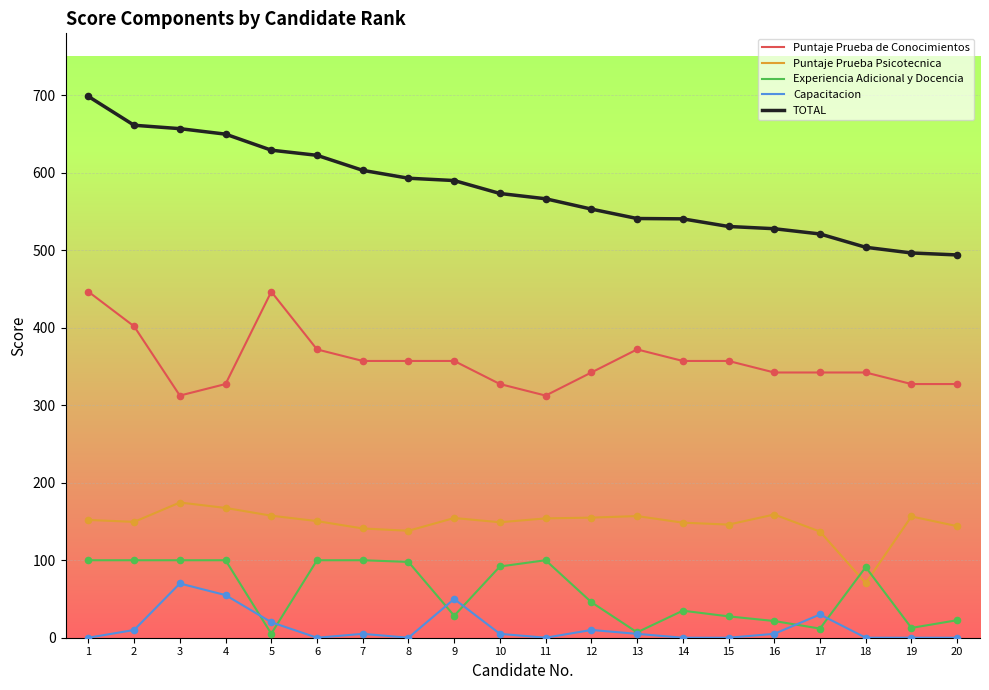

What is the total value across all series at 14?

1081.1